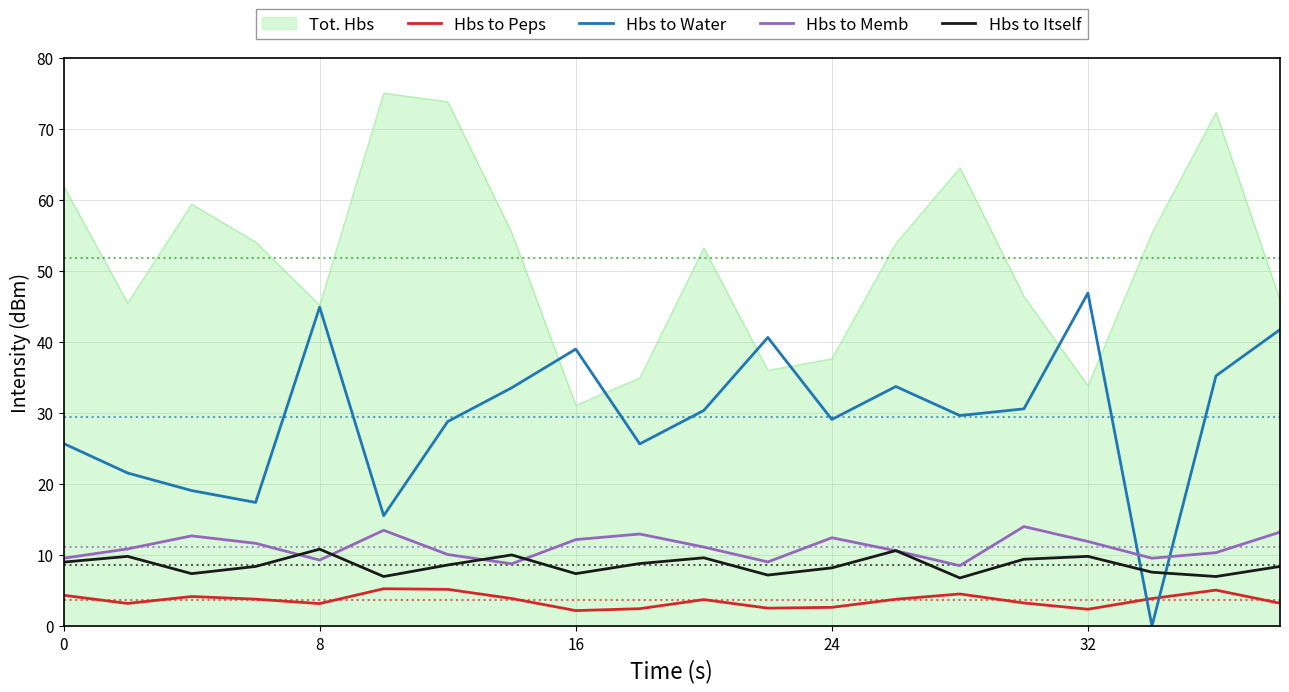

What is the greatest value displayed?

75.0